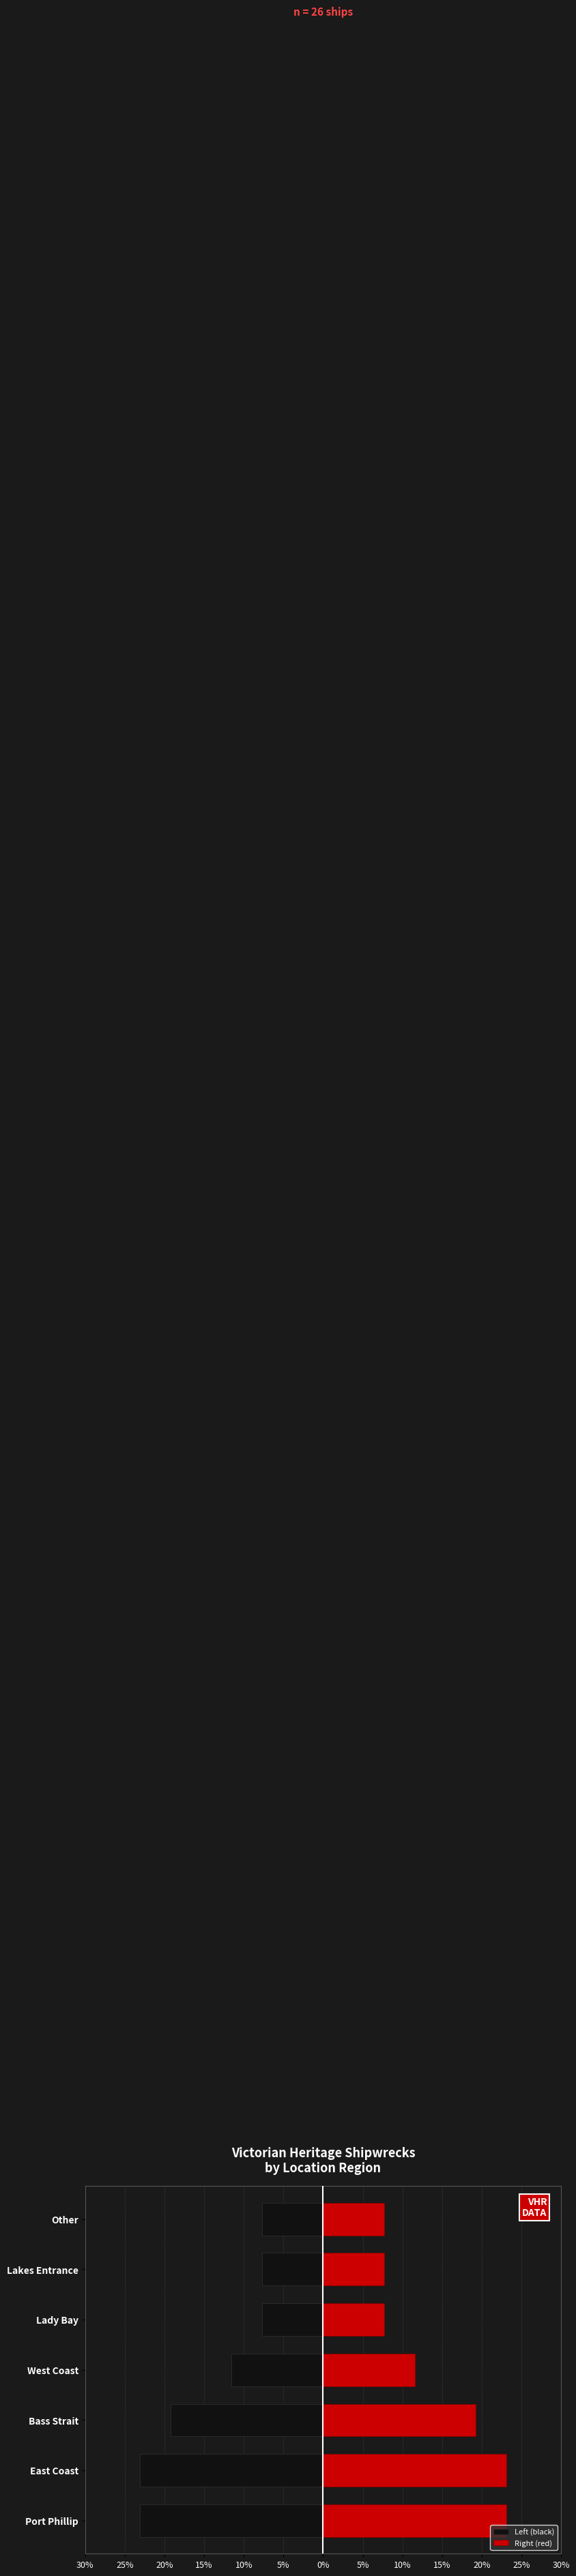

Is it true that Left (black) equals -31.5 at Bass Strait?

False